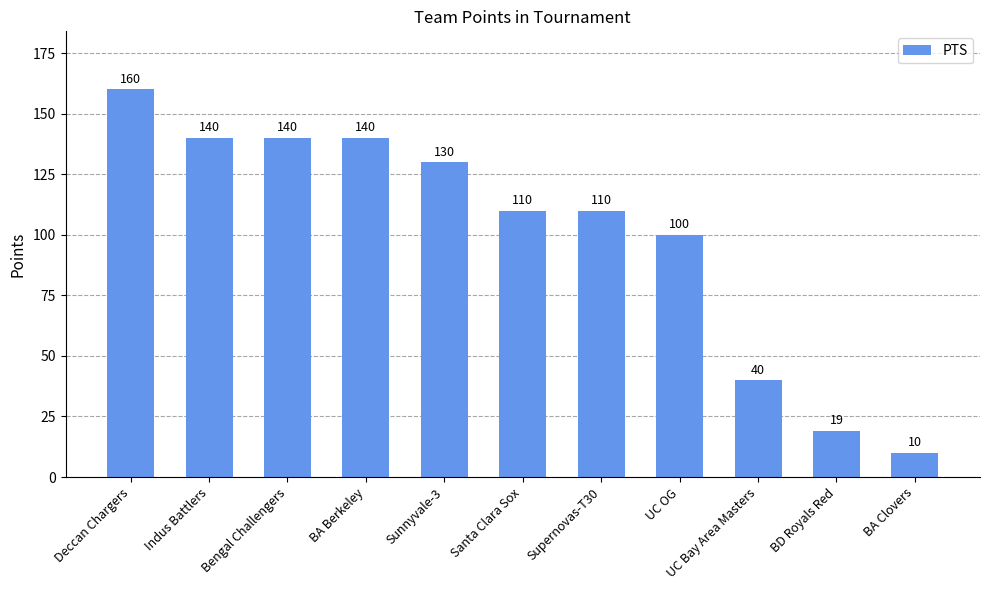

Is it true that the value at Bengal Challengers is 140?

True